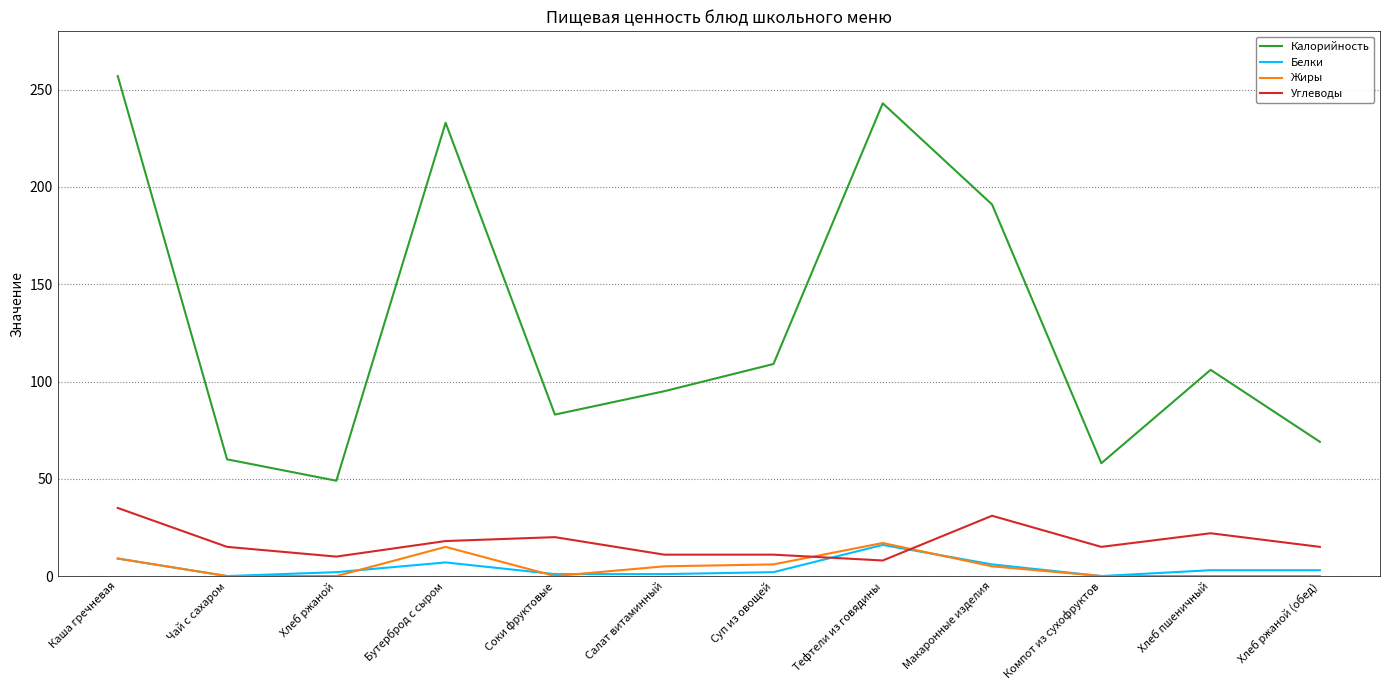

True or false: Углеводы and Белки cross at least once.

True